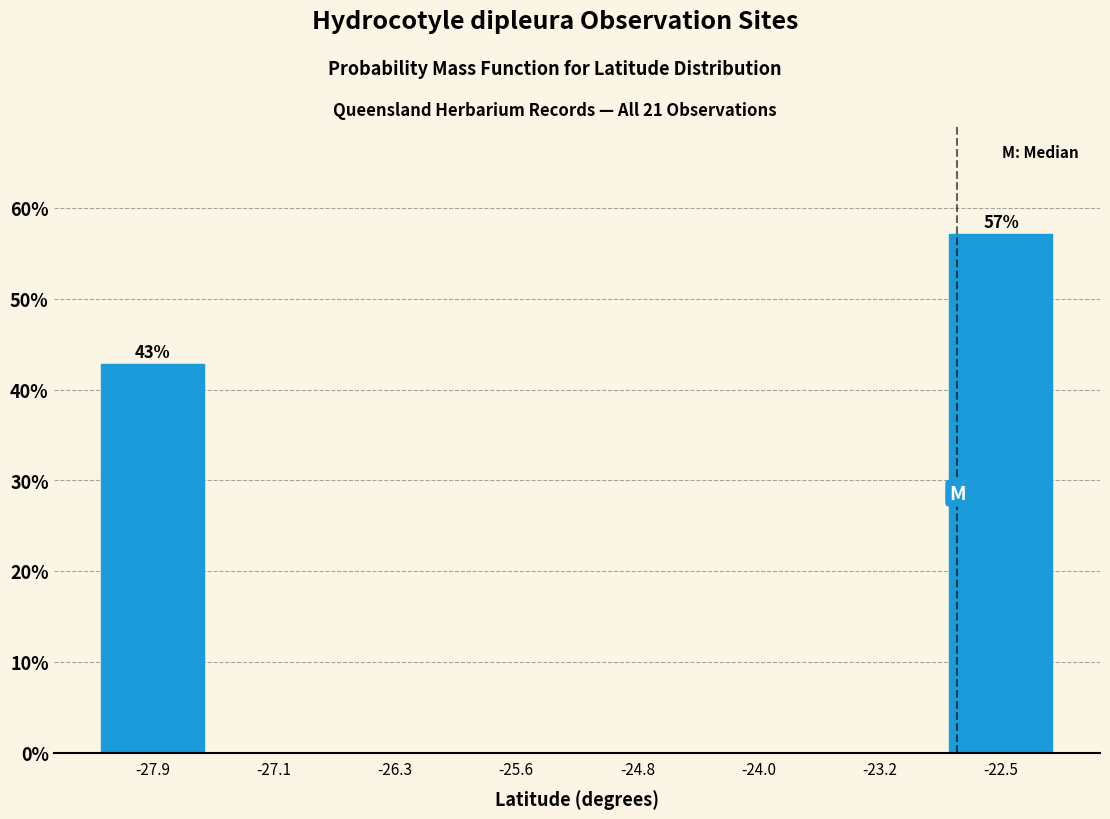

Which range on the x-axis has the tallest bar?

-22.9 to -22.1